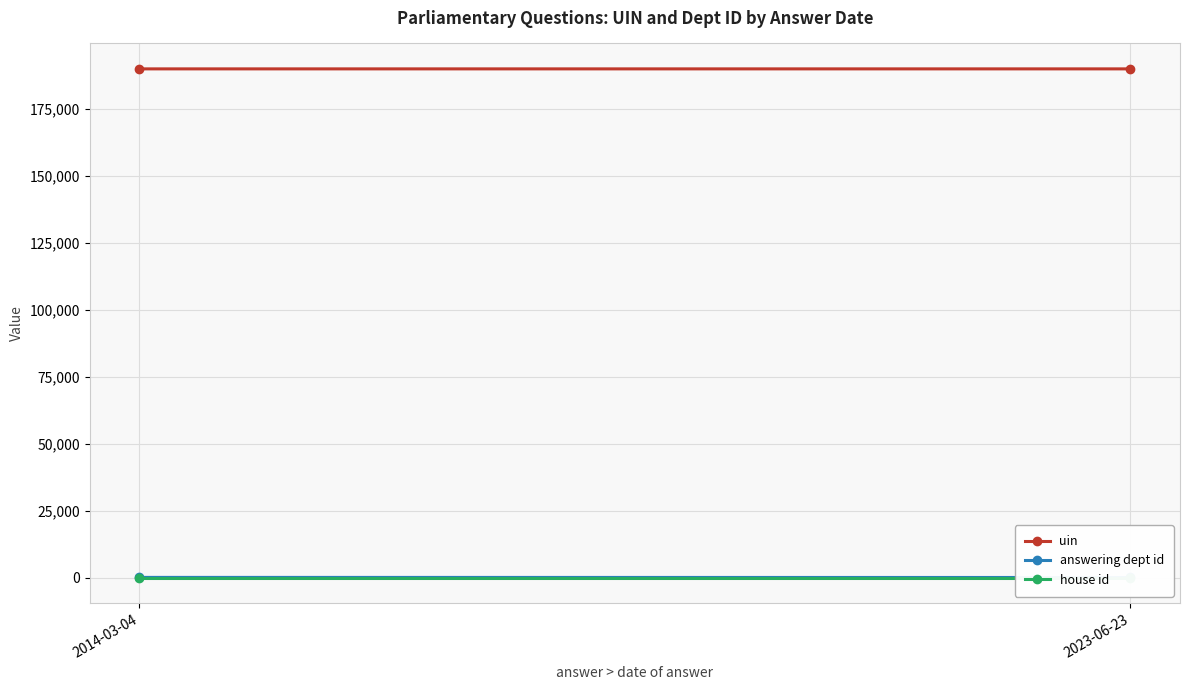

Reading left to right, transcribe all the data shown in this chart.

uin: 2014-03-04=189917.3	2023-06-23=189917.0
answering dept id: 2014-03-04=53.0	2023-06-23=17.0
house id: 2014-03-04=1.0	2023-06-23=1.0